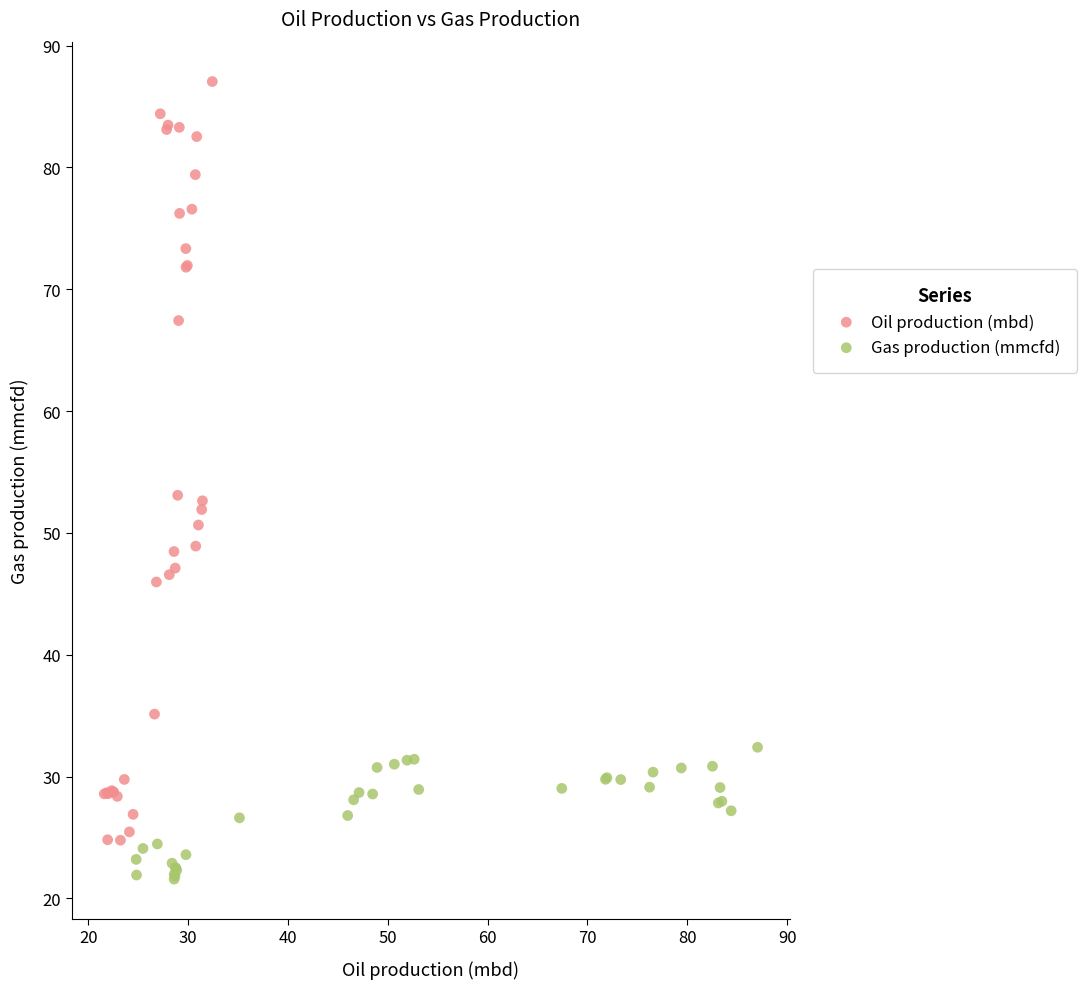

Which series contains the highest Y value?

Oil production (mbd)